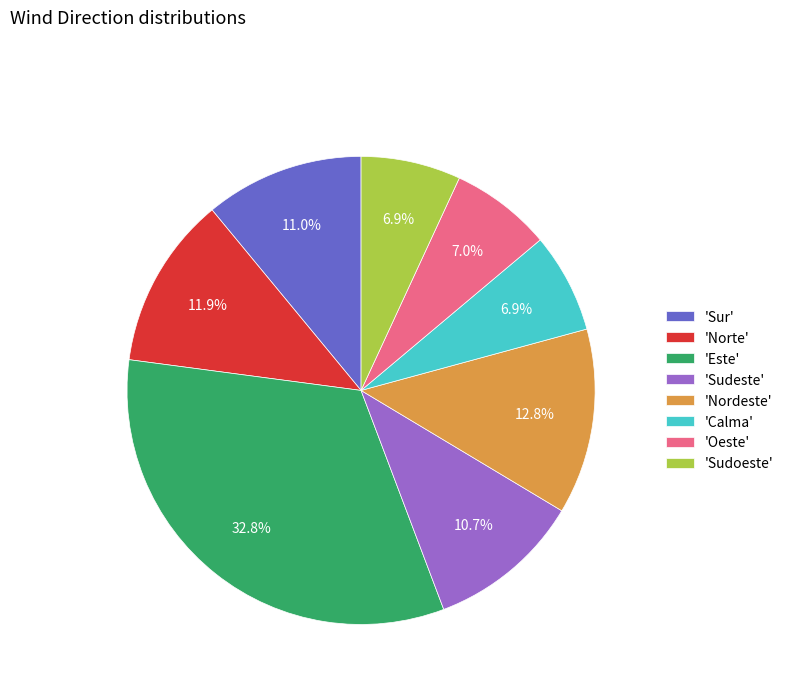

Between 'Sudeste' and 'Calma', which is larger?

'Sudeste'